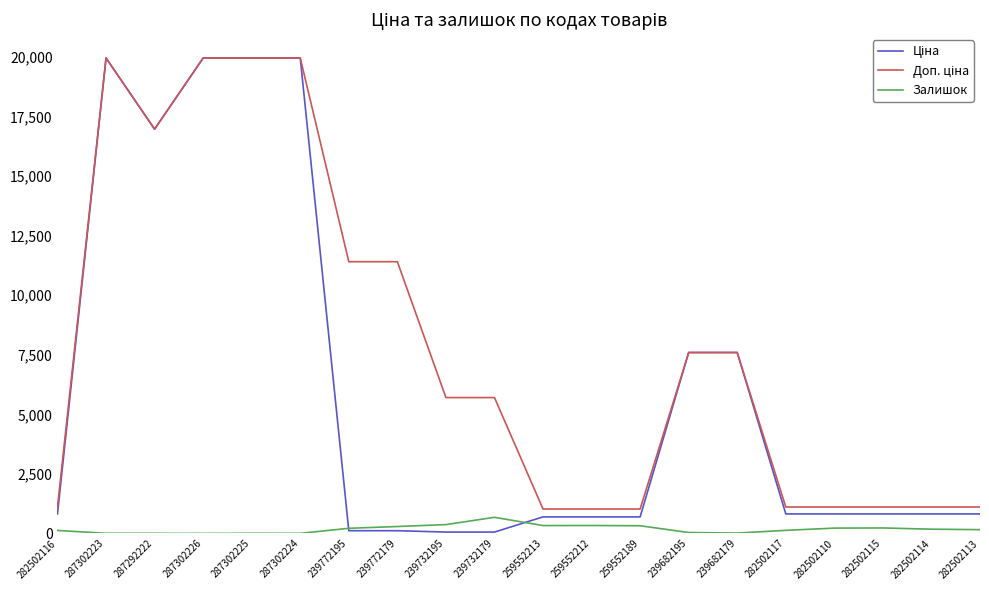

How many lines are shown in the chart?

3